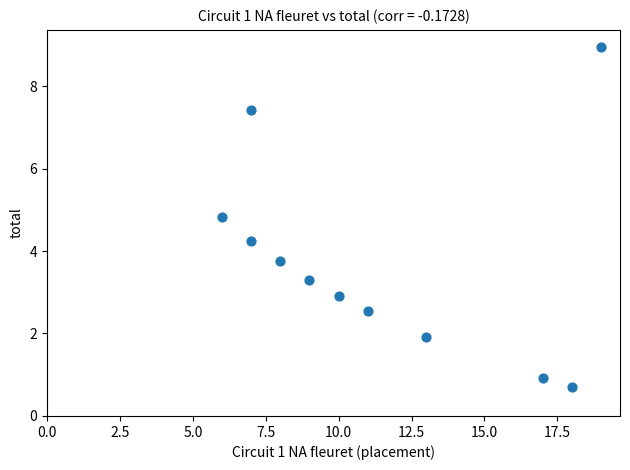

What is the average X value?

11.4